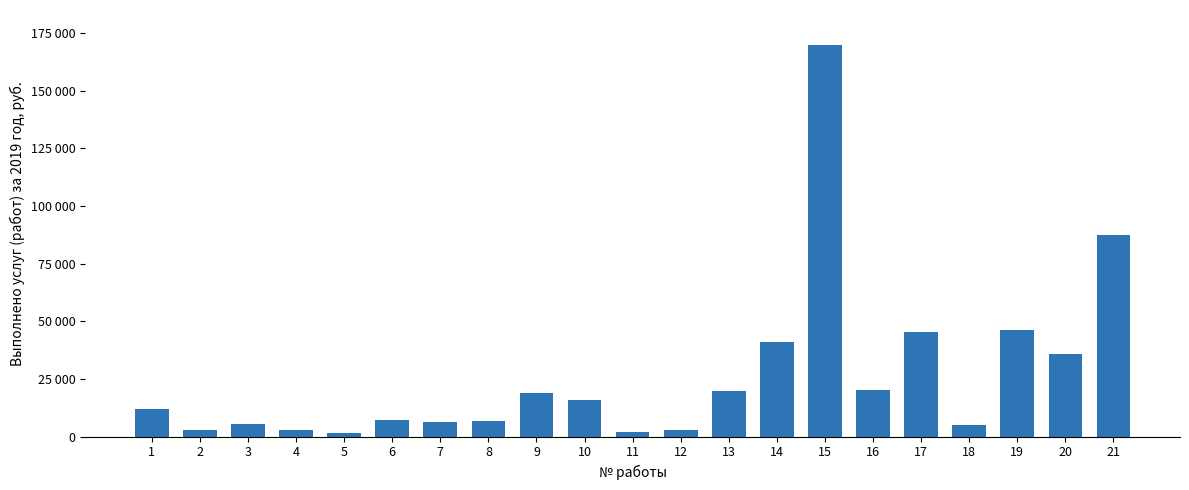

Does the chart contain any negative values?

No